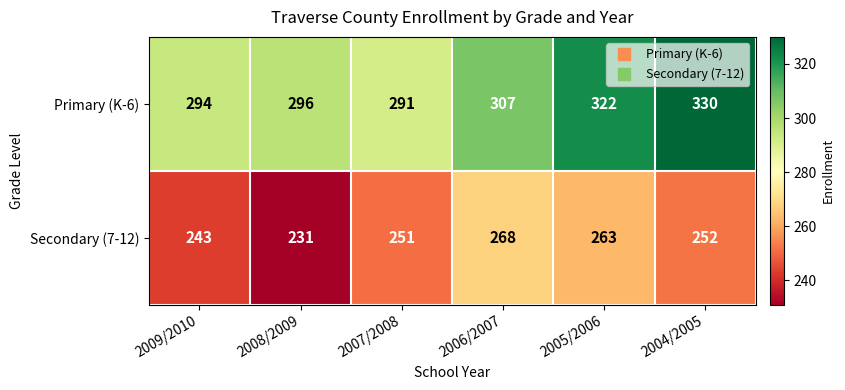

How many values in the Secondary (7-12) series are below 252?

3